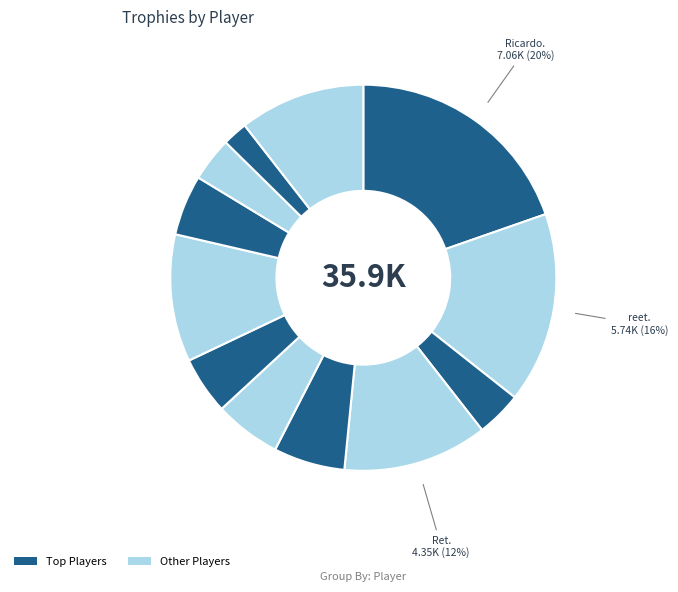

Which slice is the smallest?

pablo62